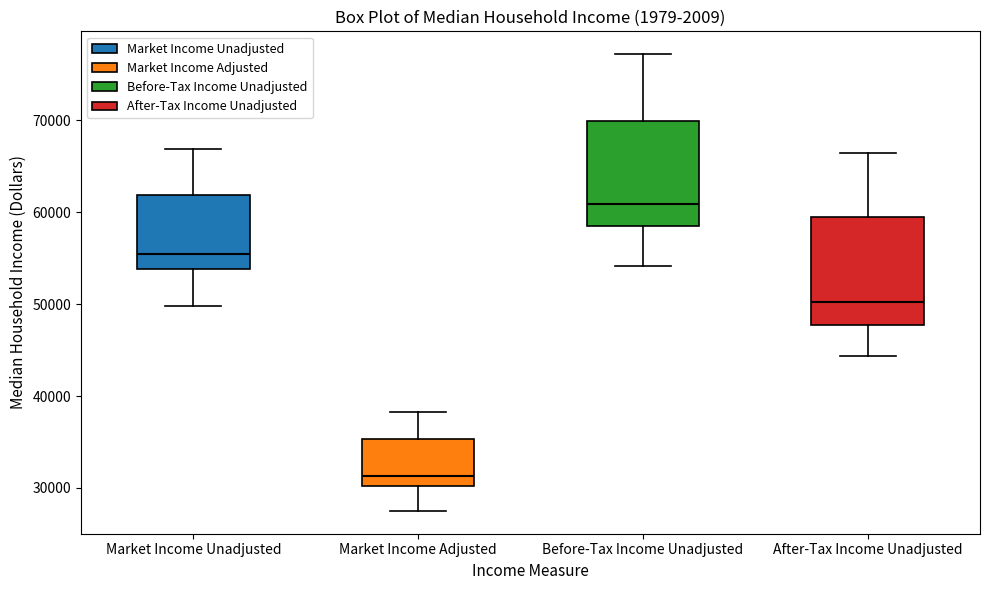

Reading left to right, transcribe this box plot: for each box, give where its median line is, the range the box spans, and where its two whiskers end, as read against the y-axis. The values are not printed on the chart, so give them approximately, as read against the axis.

Market Income Unadjusted: median 55000, box 54000 to 62000, whiskers 50000 to 67000
Market Income Adjusted: median 31000, box 30000 to 35000, whiskers 28000 to 38000
Before-Tax Income Unadjusted: median 61000, box 59000 to 70000, whiskers 54000 to 77000
After-Tax Income Unadjusted: median 50000, box 48000 to 60000, whiskers 44000 to 66000